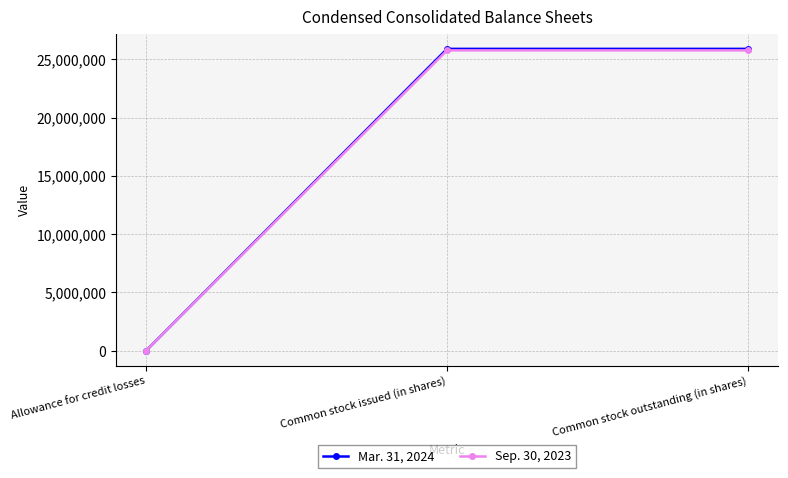

Which series has the widest spread of values?

Mar. 31, 2024